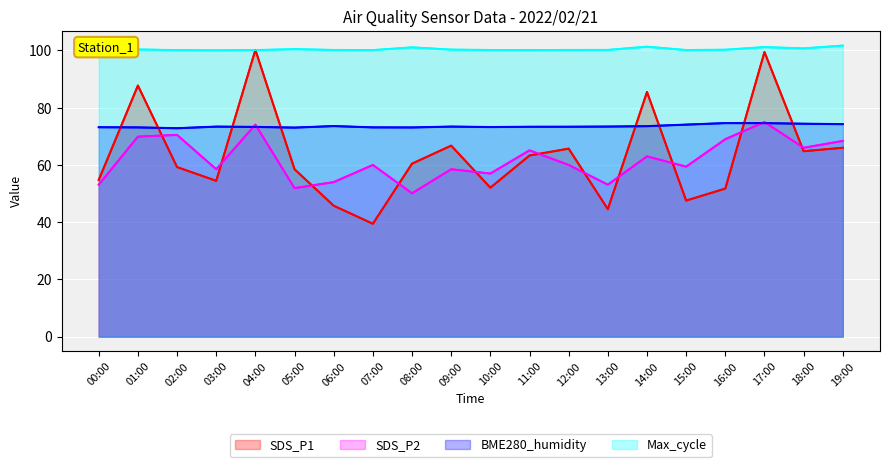

How many intersections are there between SDS_P2 and BME280_humidity?

4